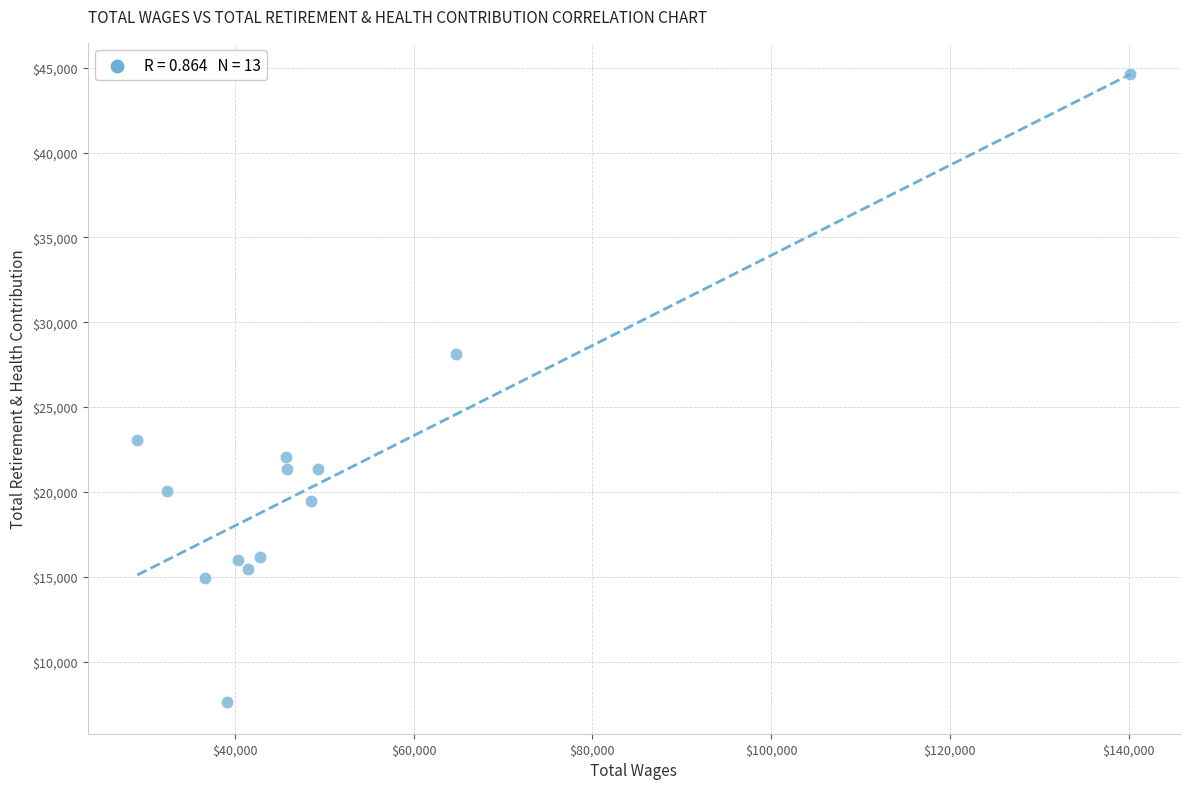

What Y value in the scatter plot is closest to 26105?

28097